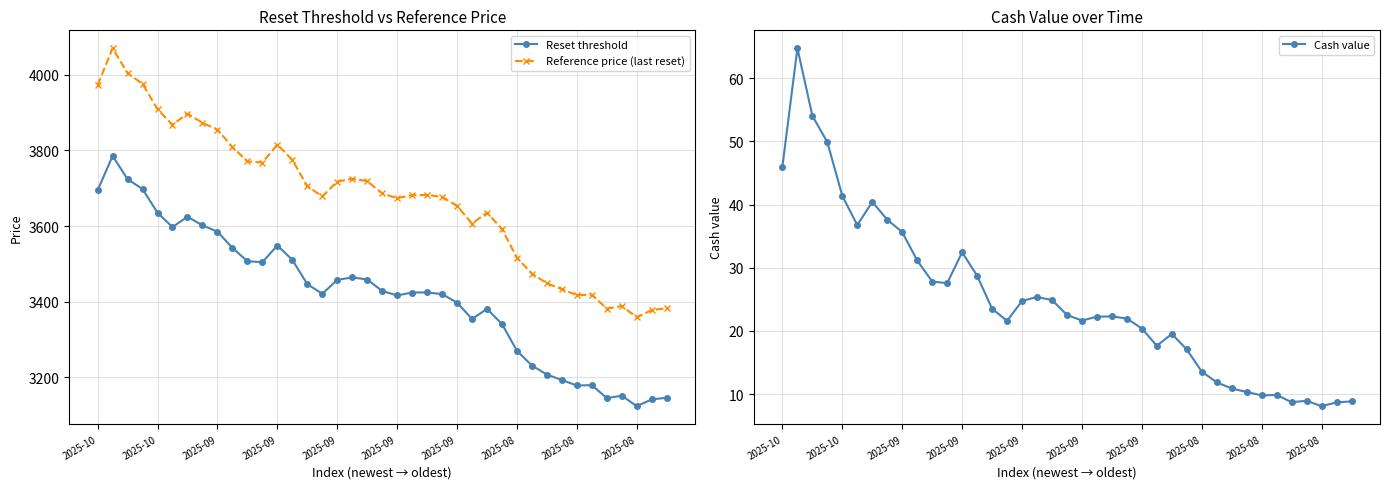

How many distinct data groups are displayed?

3